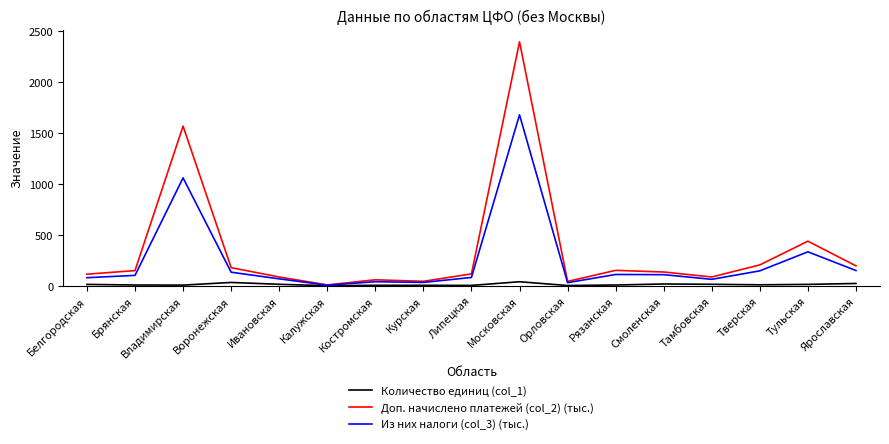

What position from the left is Смоленская?

13